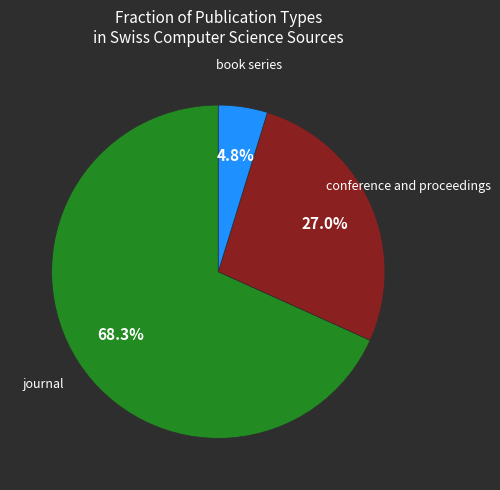

To the nearest percent, what is the average slice percentage?

33%